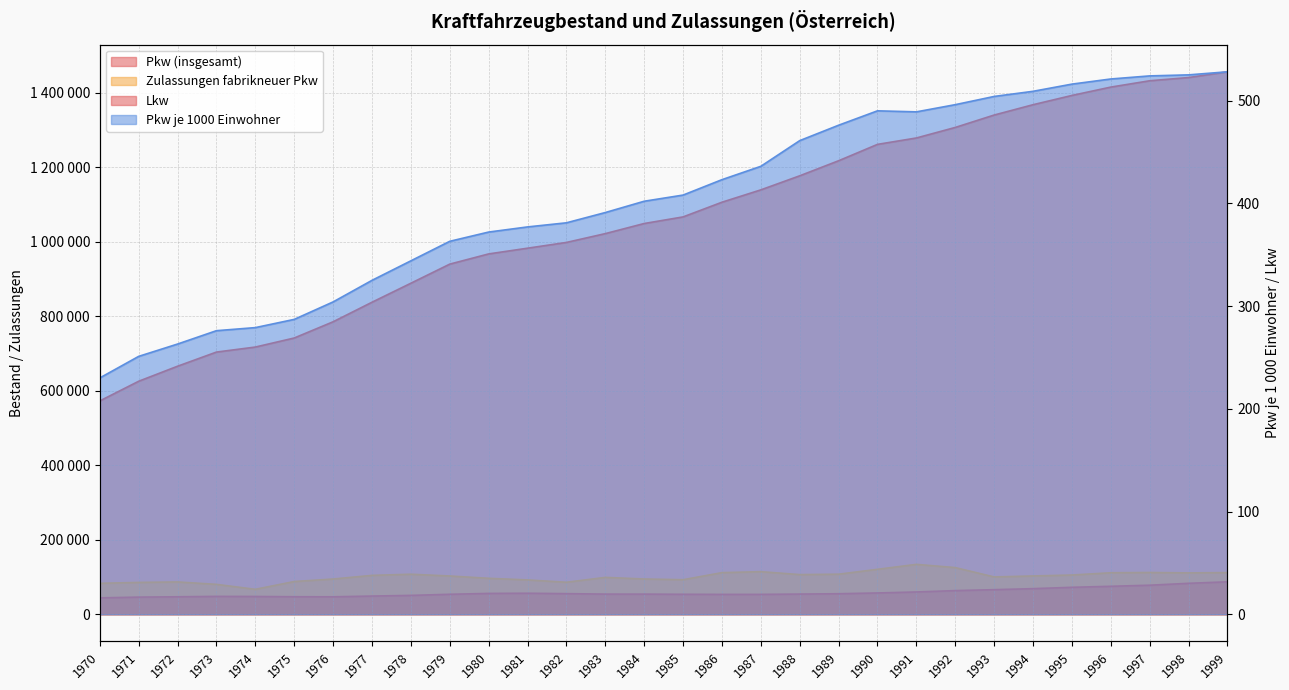

Reading left to right, list all the values displayed in this chart.

Pkw (insgesamt): 572856	625736	666099	704090	717576	741868	785449	837931	888980	940284	967691	983070	998519	1022217	1049365	1067077	1106535	1139727	1177499	1217923	1261902	1279065	1307371	1340669	1368415	1393285	1415729	1432722	1441343	1456801
Lkw: 44002	46049	46937	48016	47751	47052	46875	48869	50646	53649	55957	56433	55354	54140	54078	53631	53359	53400	54213	55131	57191	59863	63513	66042	68764	72372	75089	78012	83098	87140
Pkw je 1000 Einwohner: 230	251	263	276	279	287	304	325	344	363	372	377	381	391	402	408	423	436	461	476	490	489	496	504	509	516	521	524	525	528
Zulassungen fabrikneuer Pkw: 83098	85512	86808	80314	67022	87910	94650	104443	107522	102791	96569	92235	85951	99041	94725	92784	111788	114417	106522	107635	120720	134028	125324	100254	102892	105401	111472	112197	111069	111955